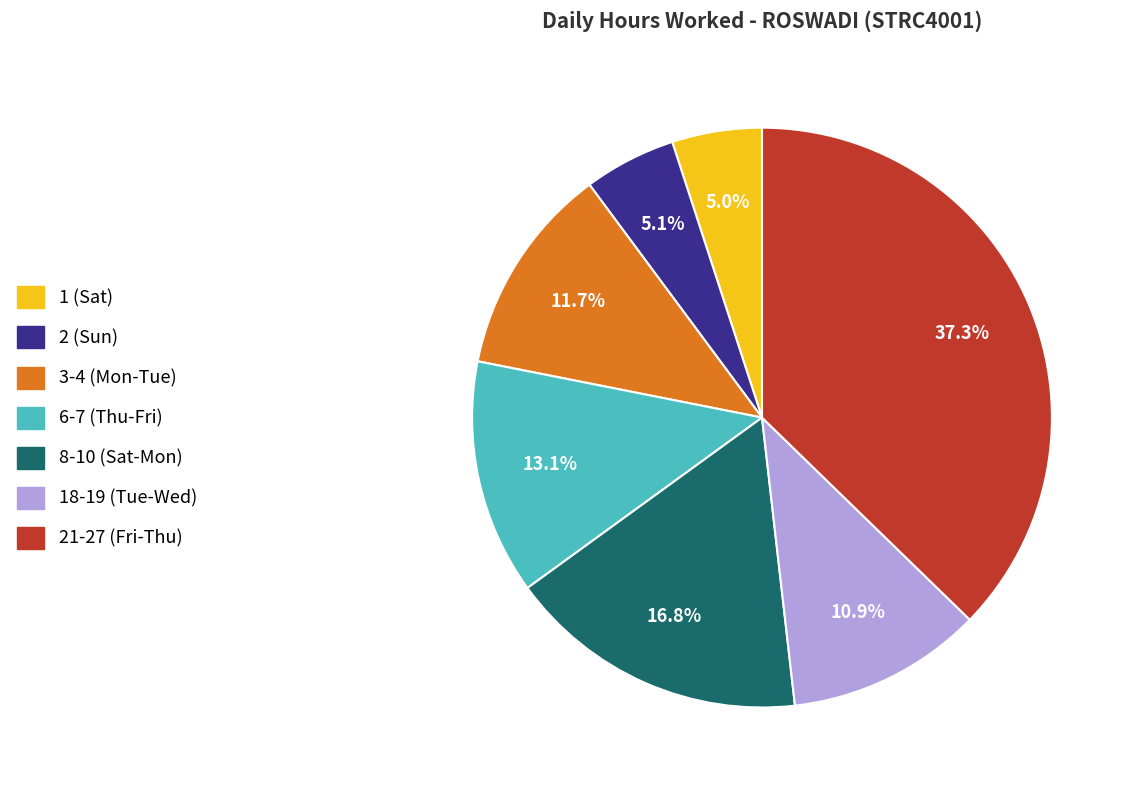

Does any single category account for the majority?

No